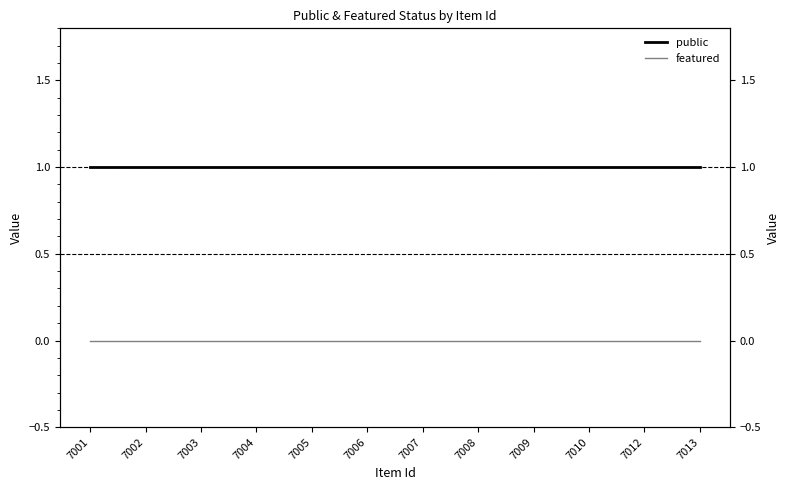

True or false: featured and public intersect in this chart.

False